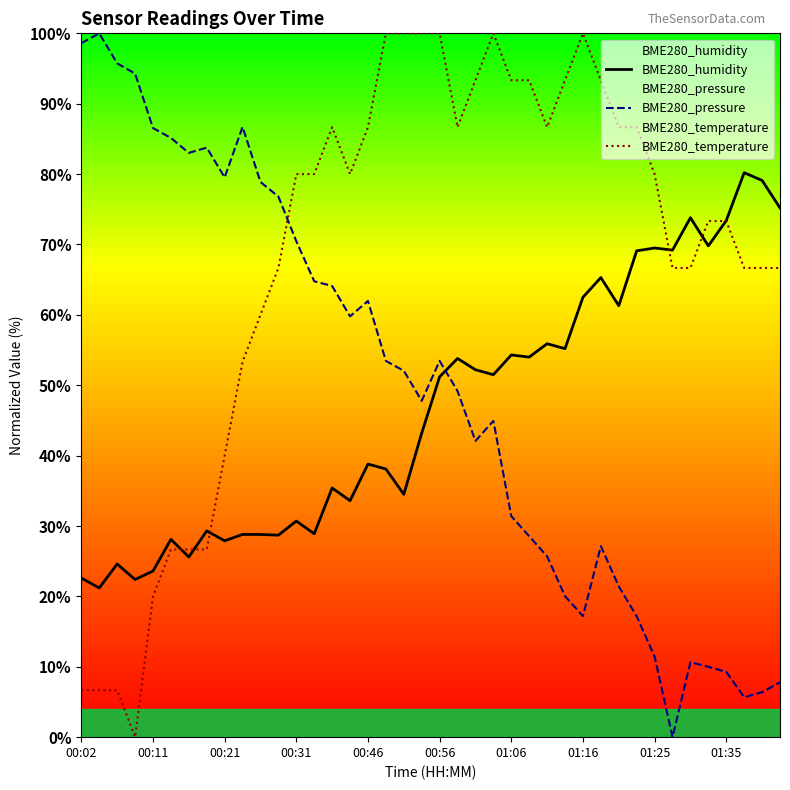

What position from the left is 33?

34